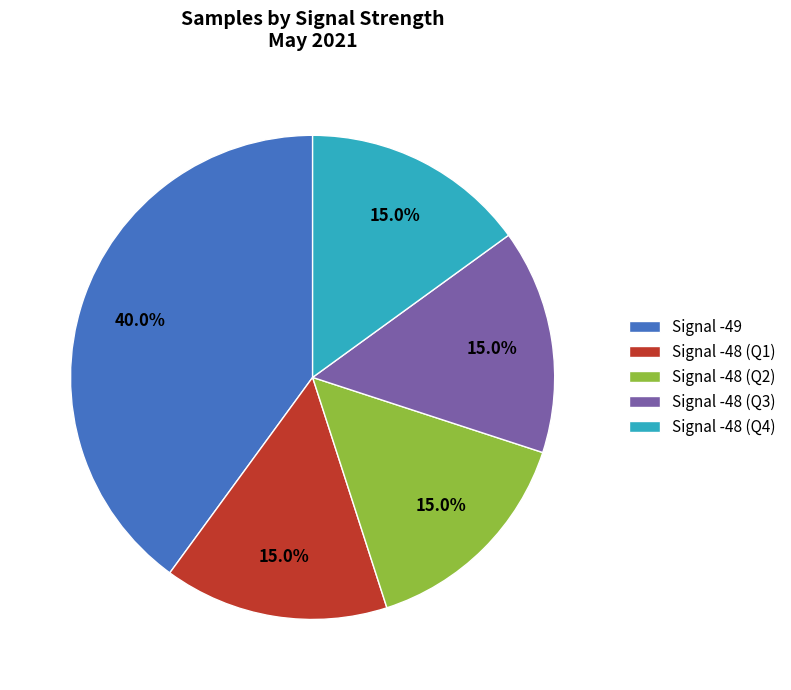

Between Signal -49 and Signal -48 (Q1), which is larger?

Signal -49